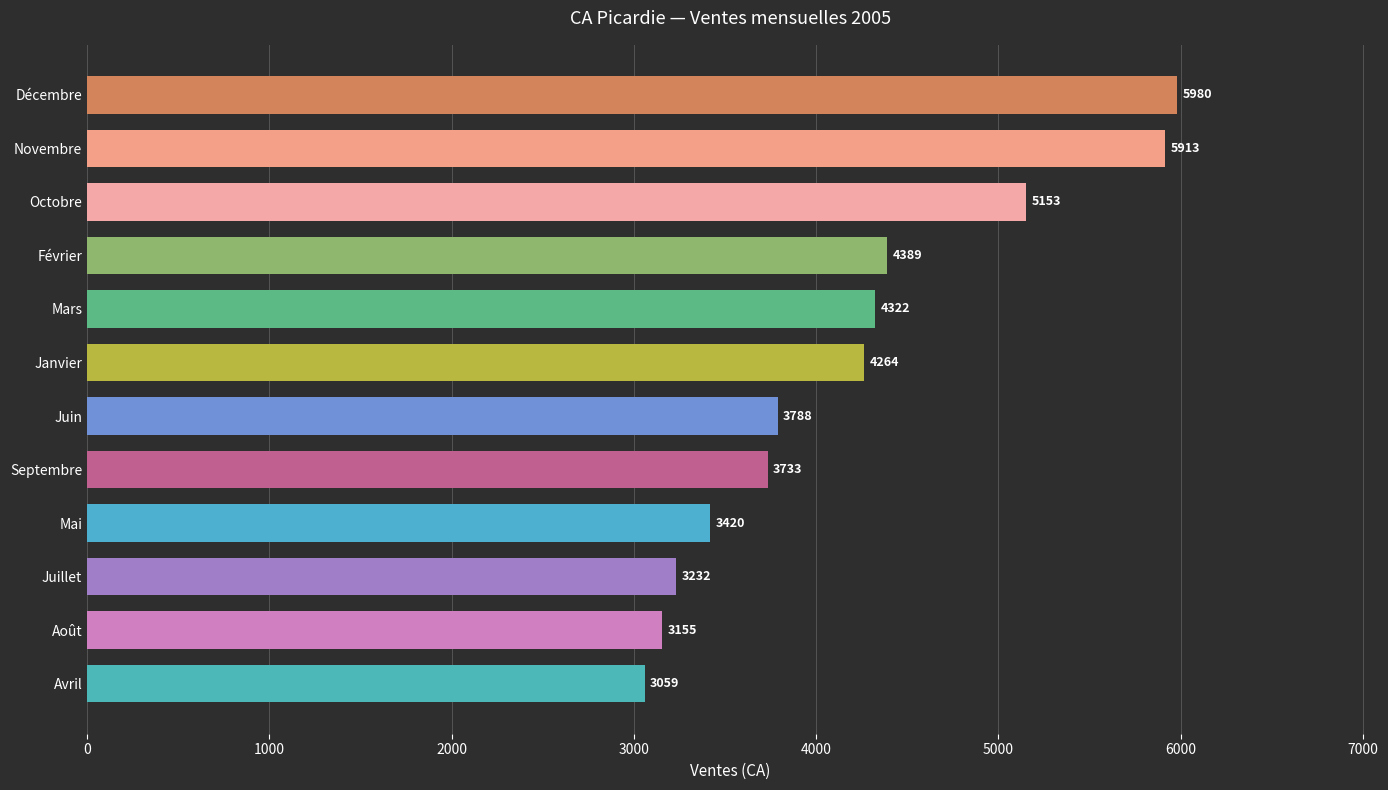

Which category has the lowest value across all series?

Avril